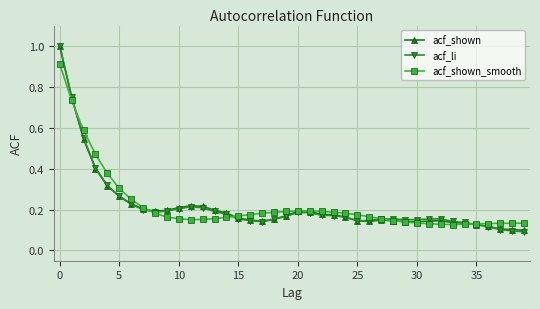

What is the greatest value displayed?

1.0